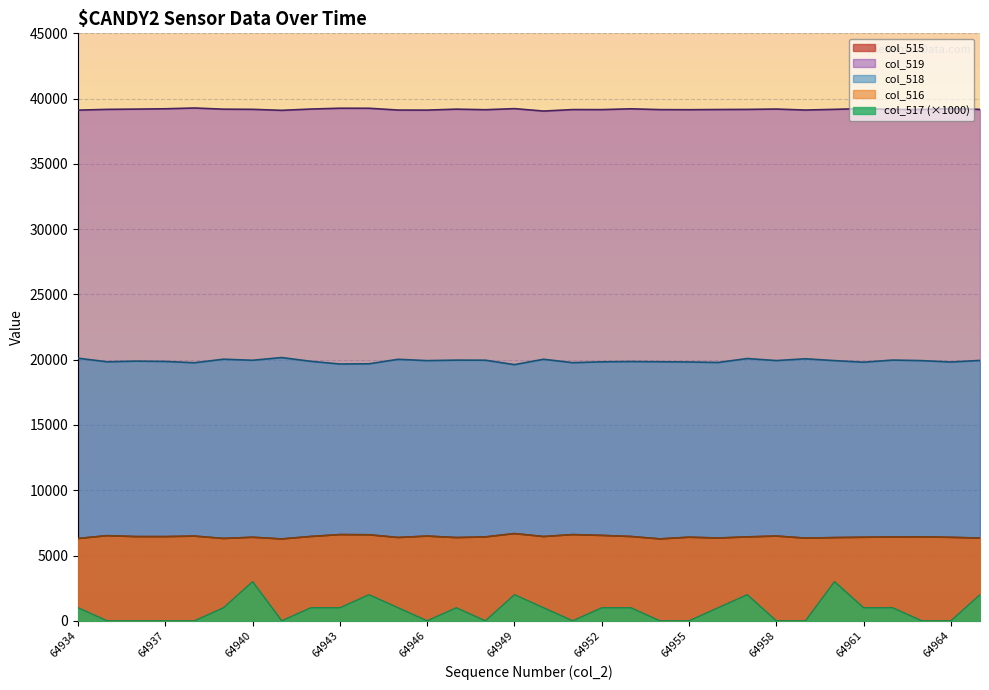

Count the number of data series in this chart.

5